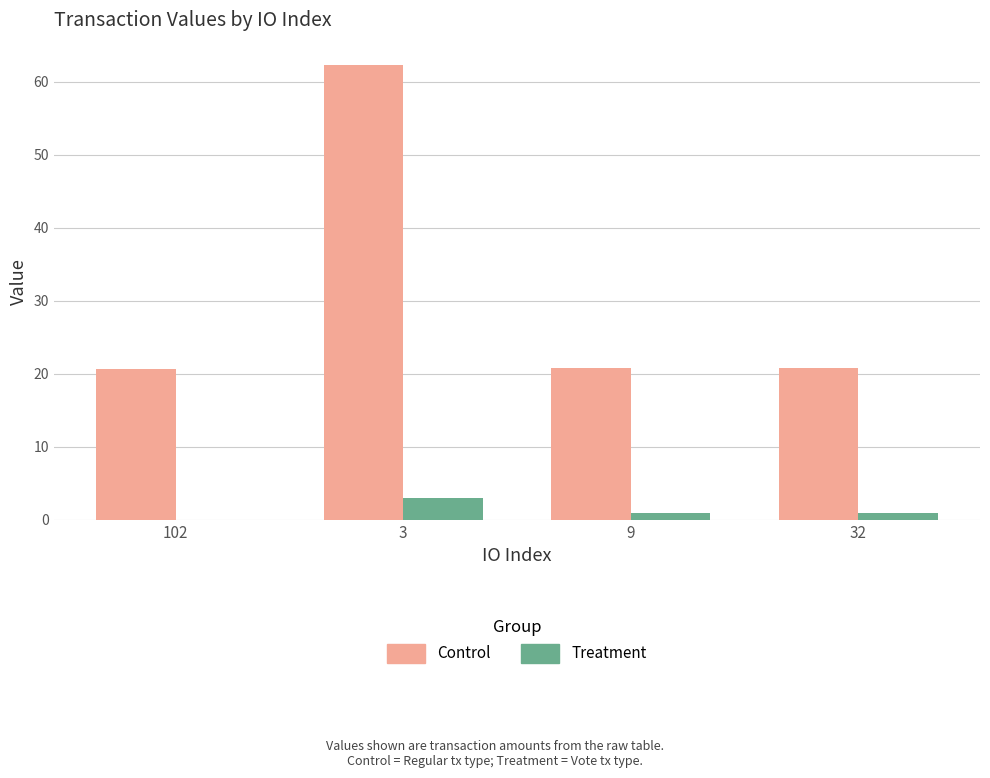

What is the greatest value displayed?

62.3